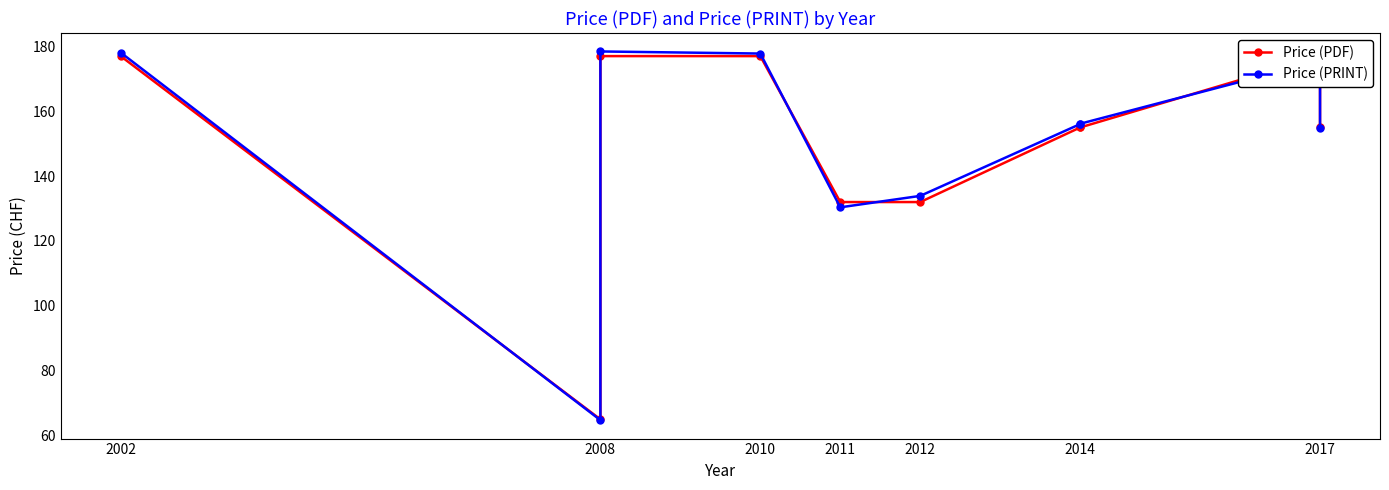

Which series has the largest total across all categories?

Price (PRINT)